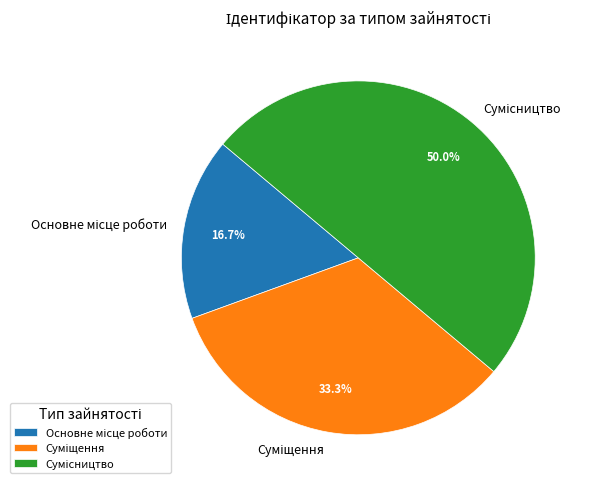

What is the ratio of the value at Основне місце роботи to the value at Сумісництво?

0.3